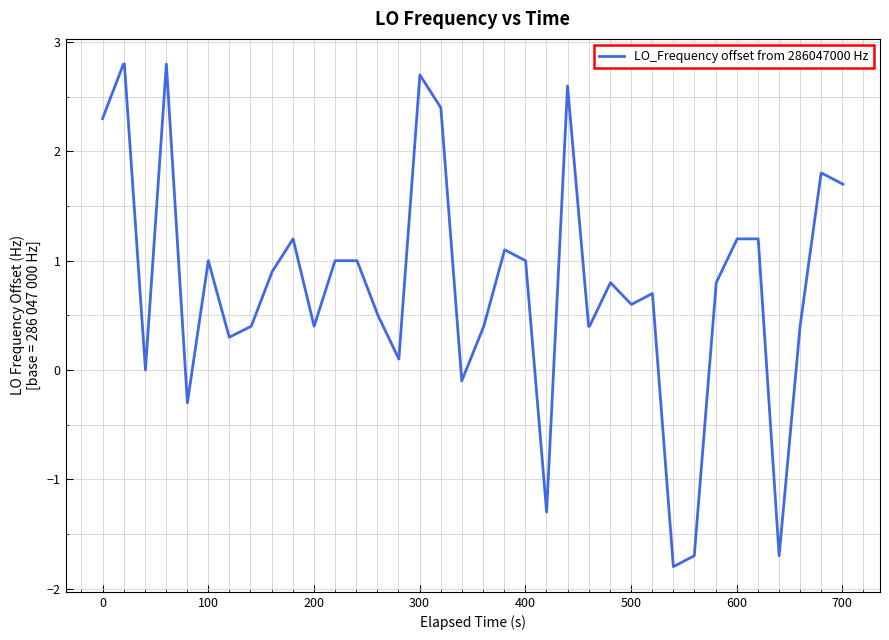

Count the number of categories in the chart.

40